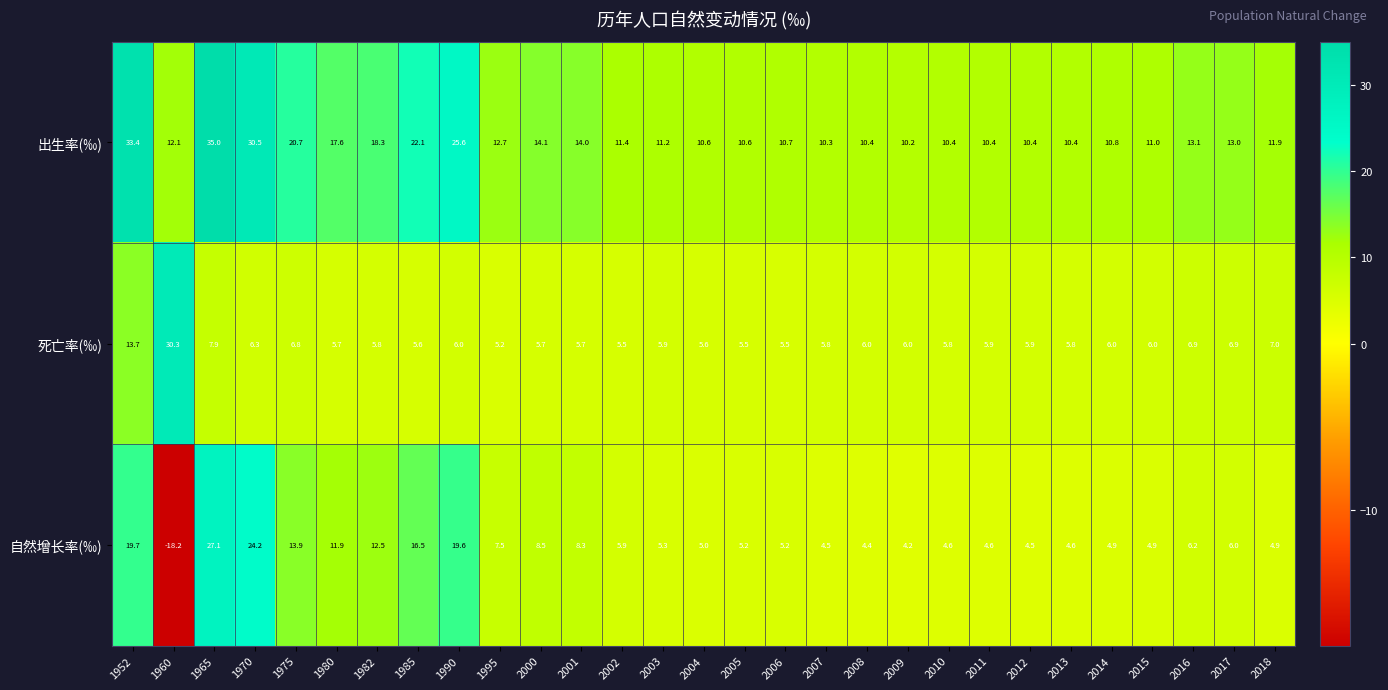

List the series in order of their peak value, highest first.

出生率(‰), 死亡率(‰), 自然增长率(‰)